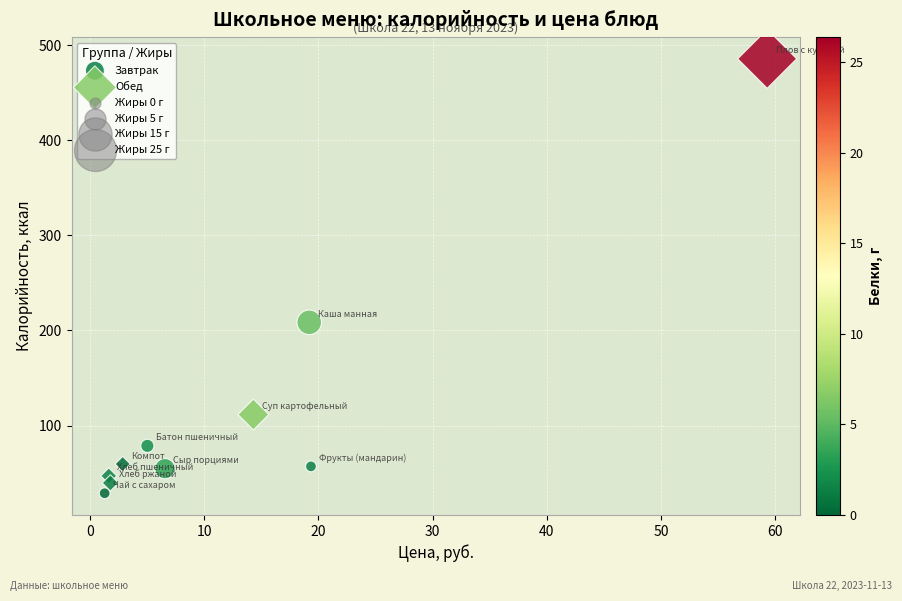

Which series has the largest Y range (max minus min)?

Обед